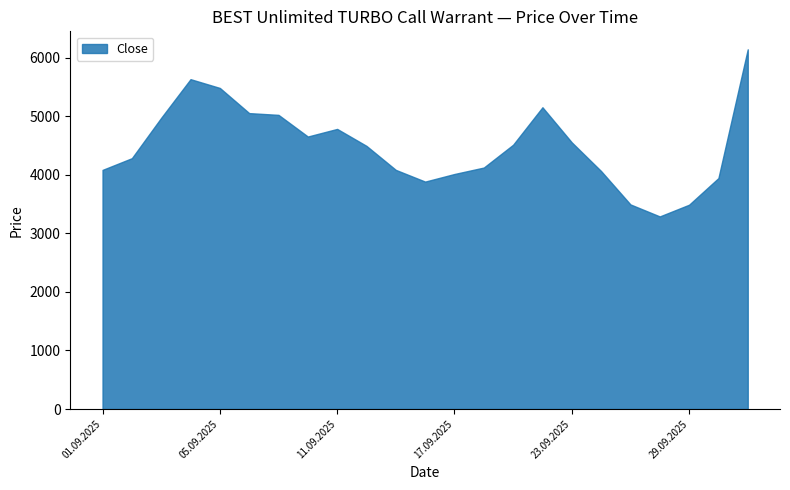

What is the minimum value shown in the chart?

3290